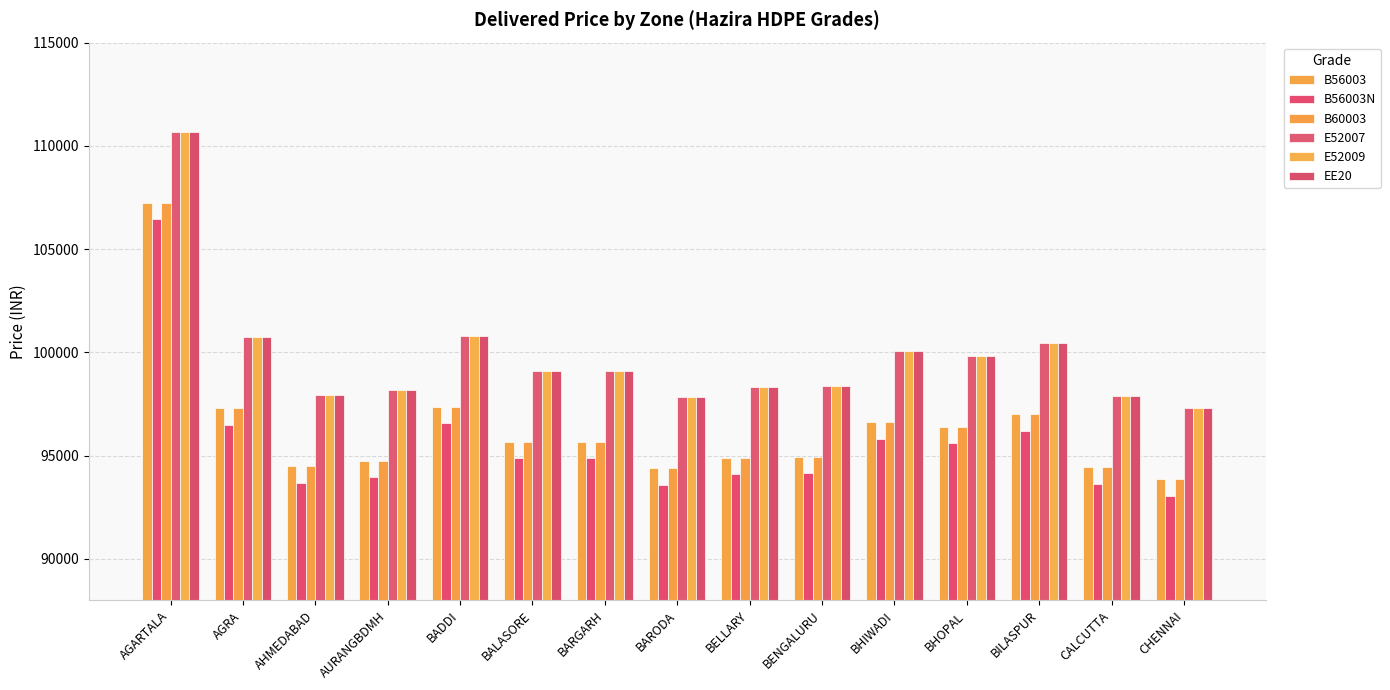

How many categories are shown in the chart?

15